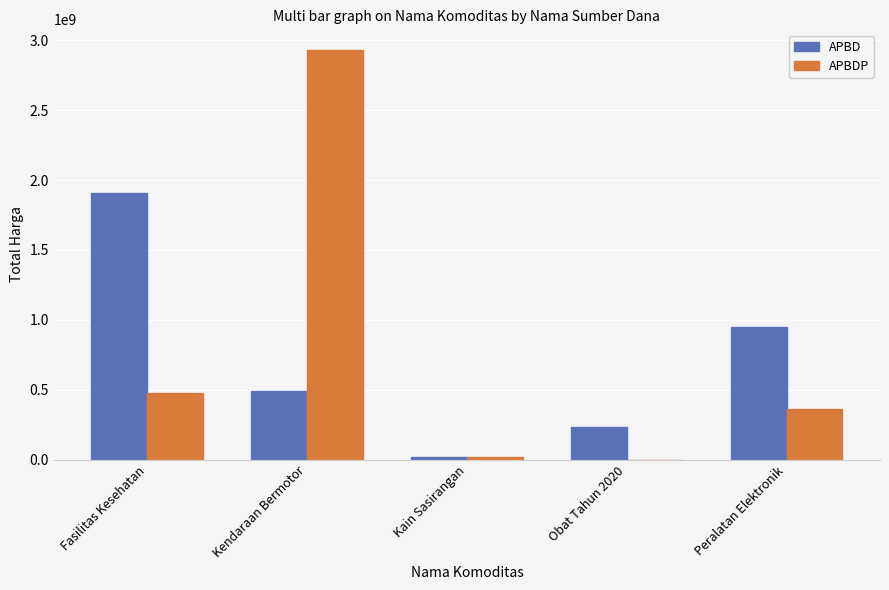

True or false: APBD has a value of 1636698325 at Peralatan Elektronik.

False